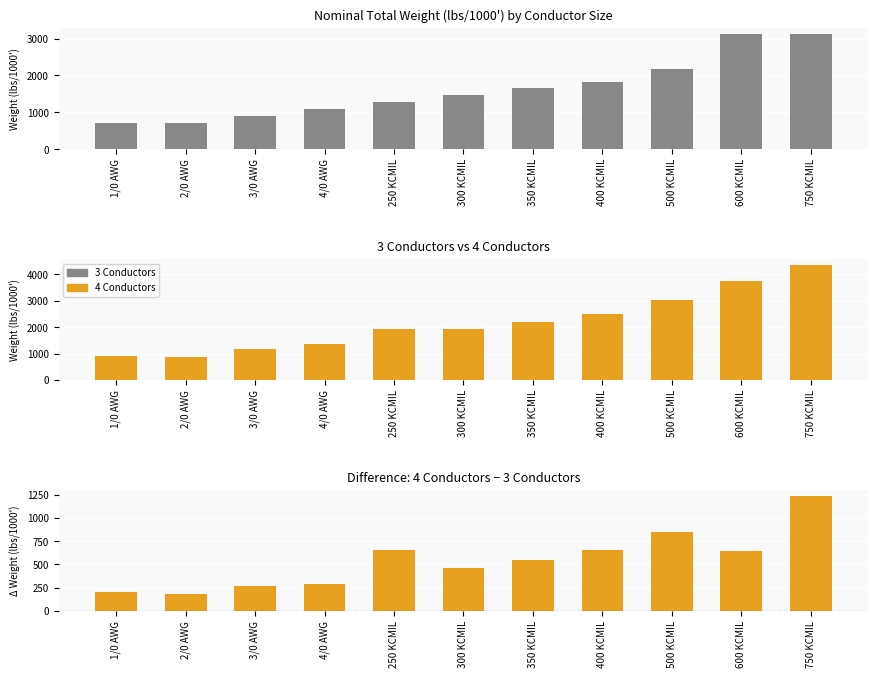

At how many categories does at least one series exceed 2788?

3